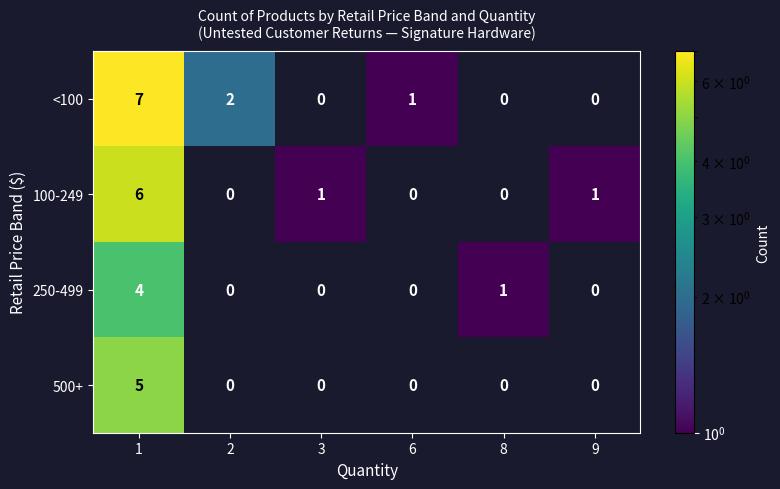

The 100-249 series shows 6 at 1. True or false?

True